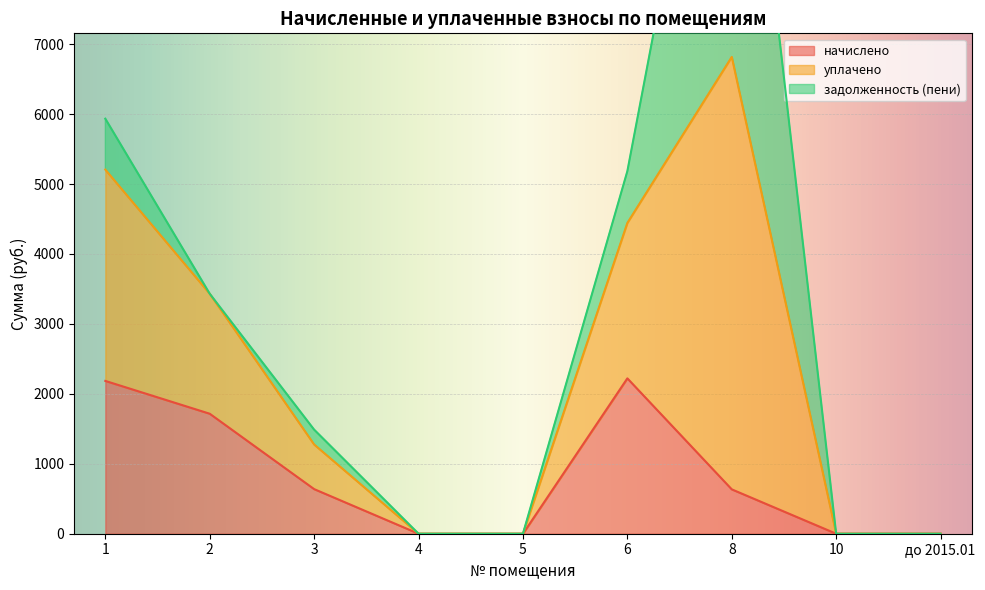

The value of начислено at 5 is 0.0. True or false?

True